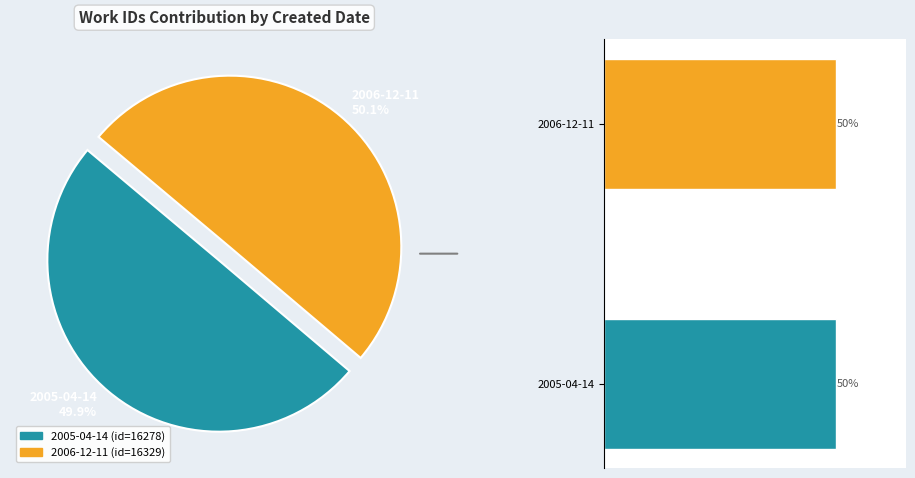

Is 2006-12-11 the majority of the pie?

Yes